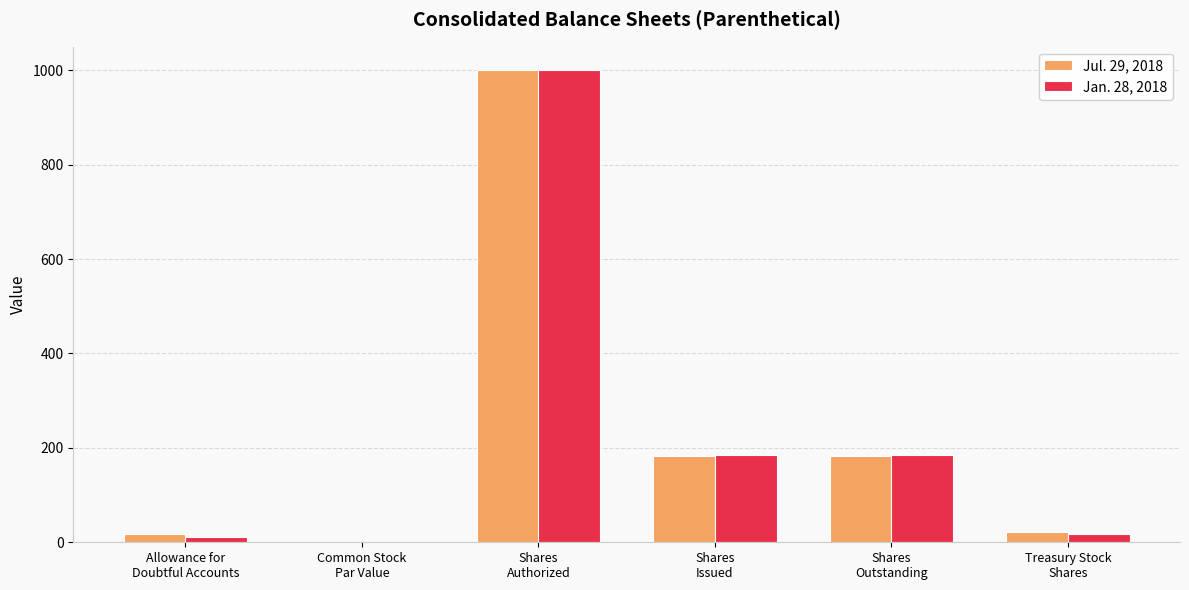

The Jan. 28, 2018 series shows 93.4 at Shares
Issued. True or false?

False